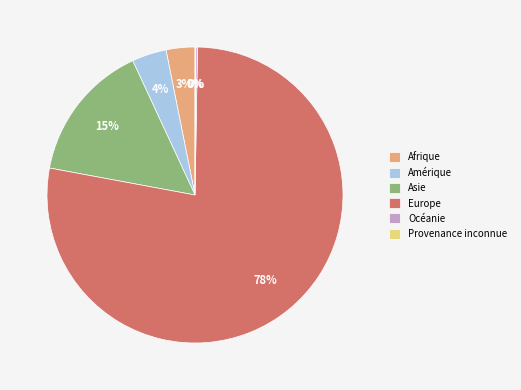

Which slice represents more than half of the pie?

Europe